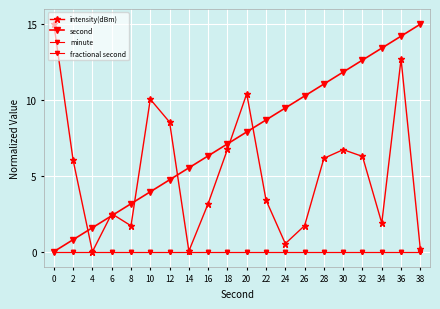

Does the chart have visible grid lines?

Yes